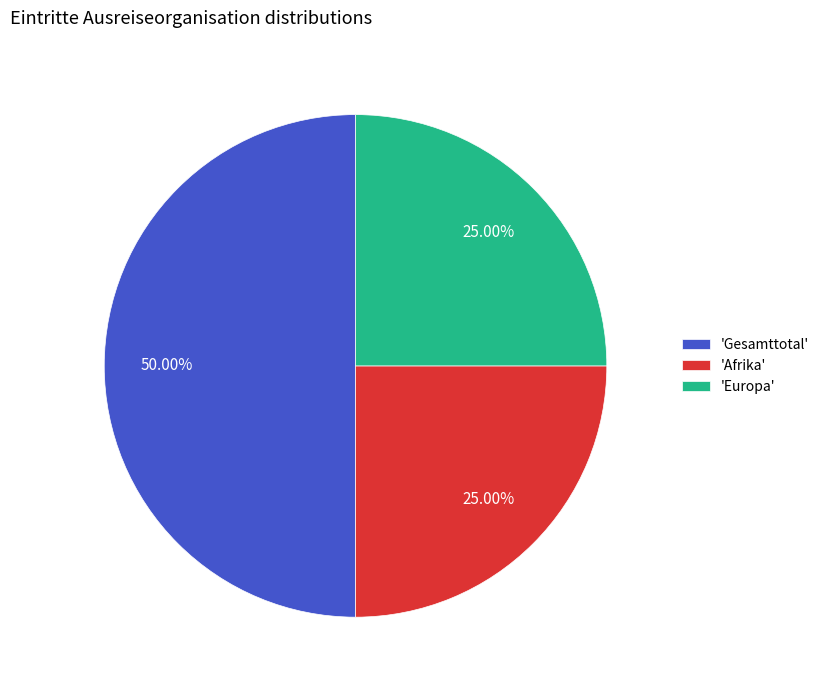

What is the ratio of the value at 'Europa' to the value at 'Gesamttotal'?

0.5